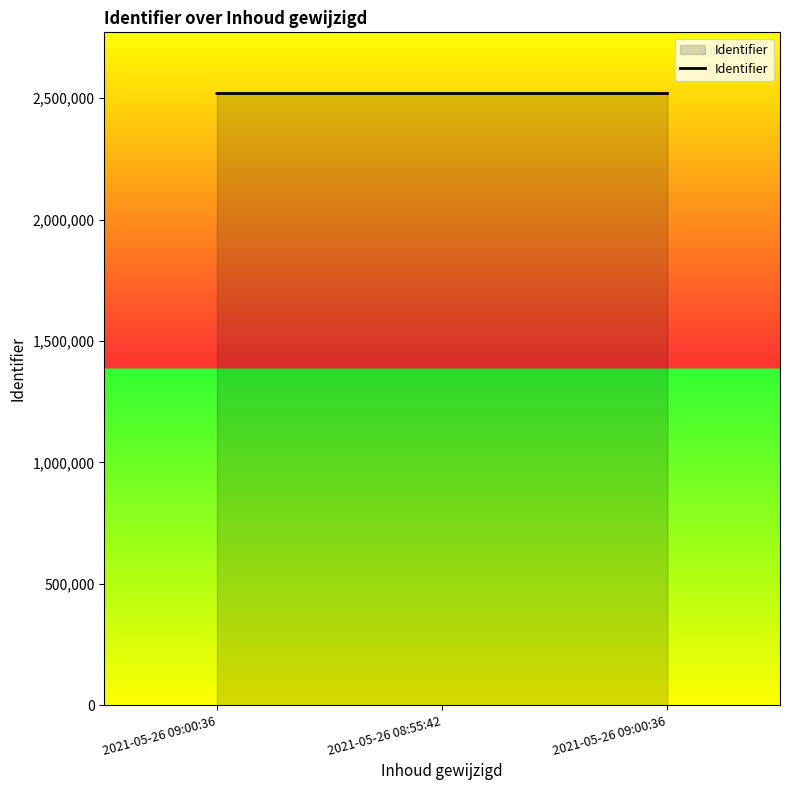

Count the number of categories in the chart.

3